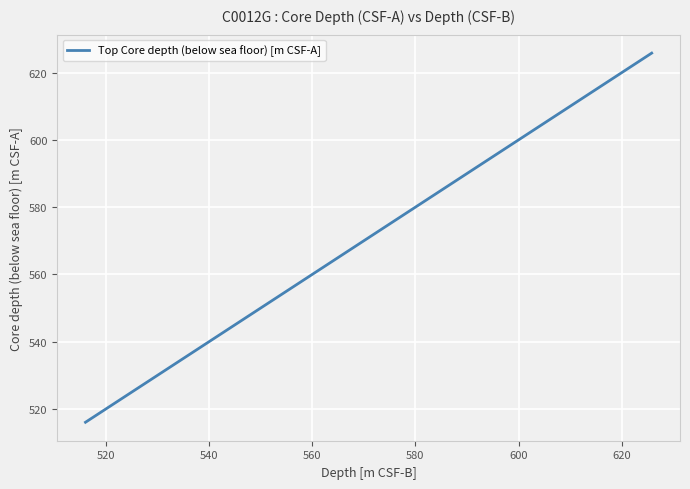

Count the number of data series in this chart.

1